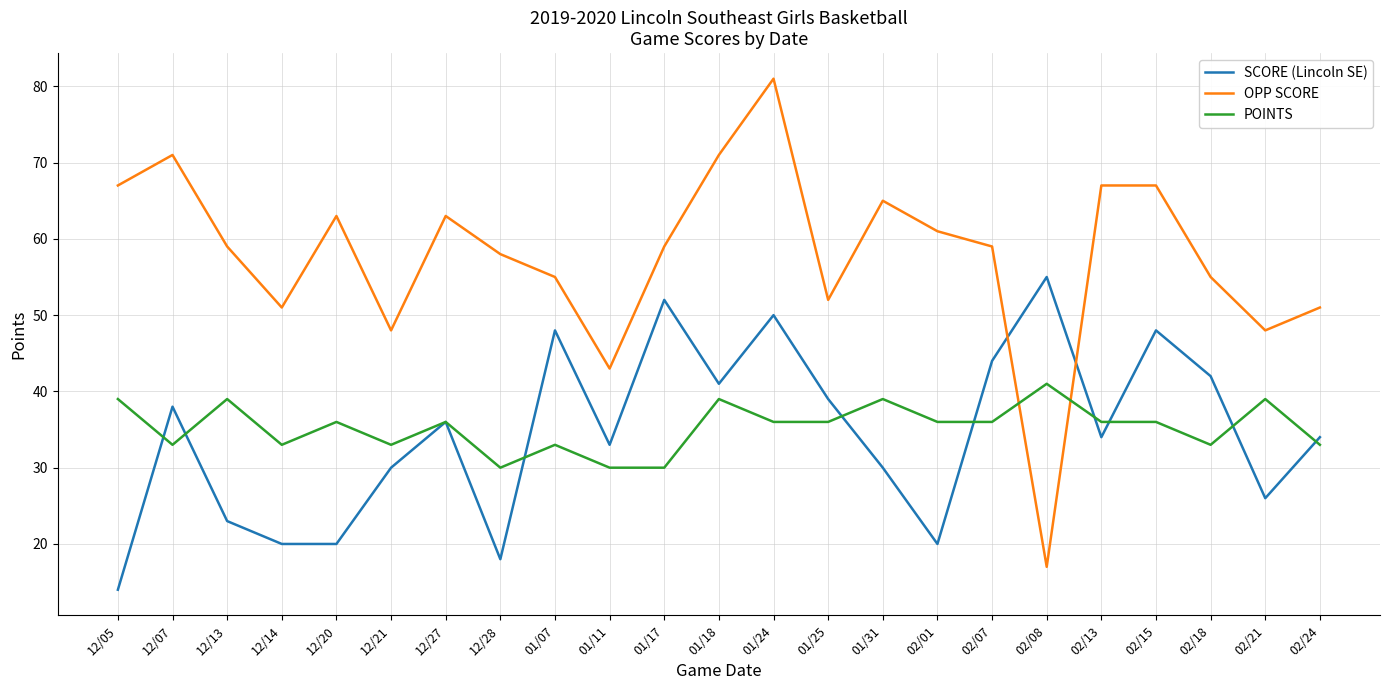

Which series ends up on top after the final intersection of POINTS and SCORE (Lincoln SE)?

SCORE (Lincoln SE)